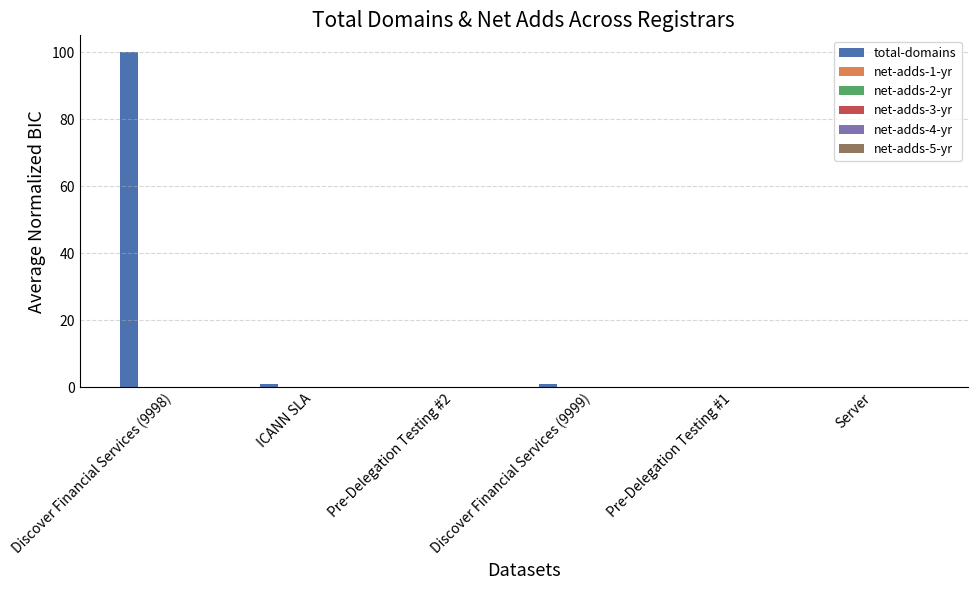

What is the greatest value displayed?

100